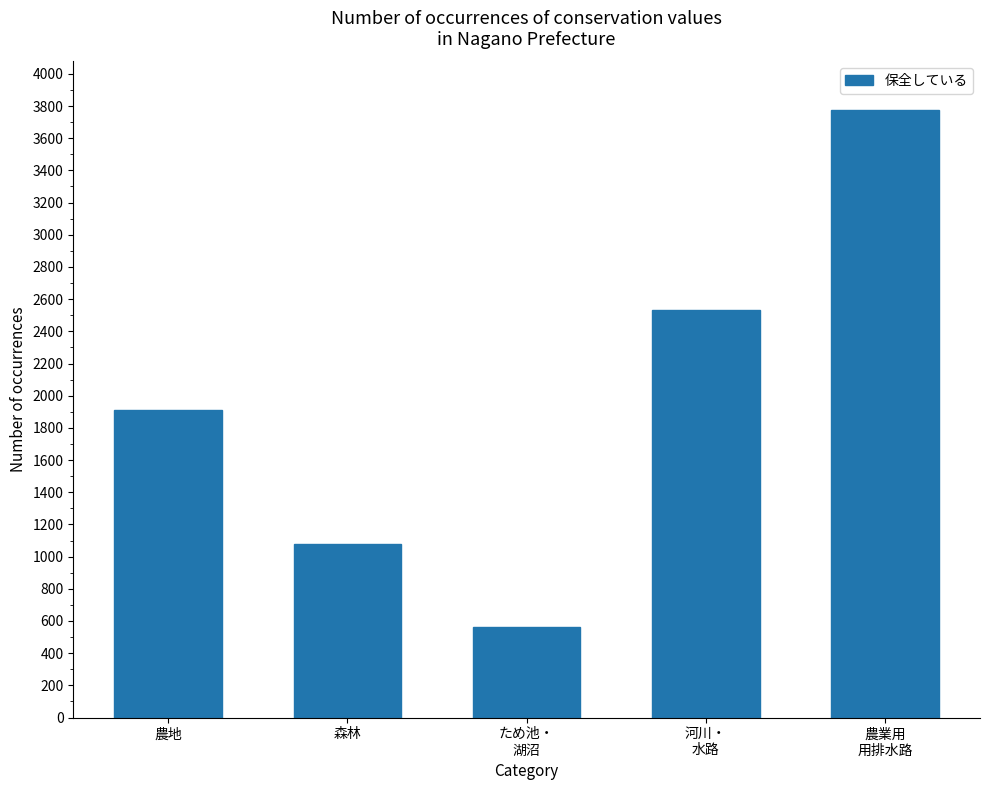

What is the ratio of the value at 河川・
水路 to the value at ため池・
湖沼?

4.5